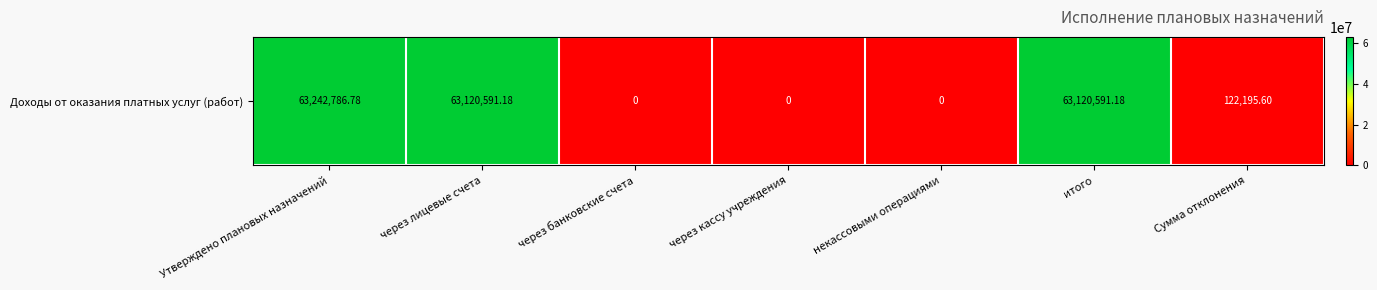

Which label corresponds to the largest value in the chart?

Утверждено плановых назначений